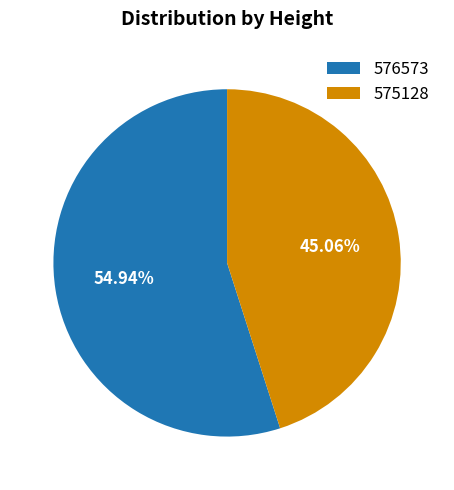

To the nearest percent, what is the difference between the 576573 and 575128 slice percentages?

10%